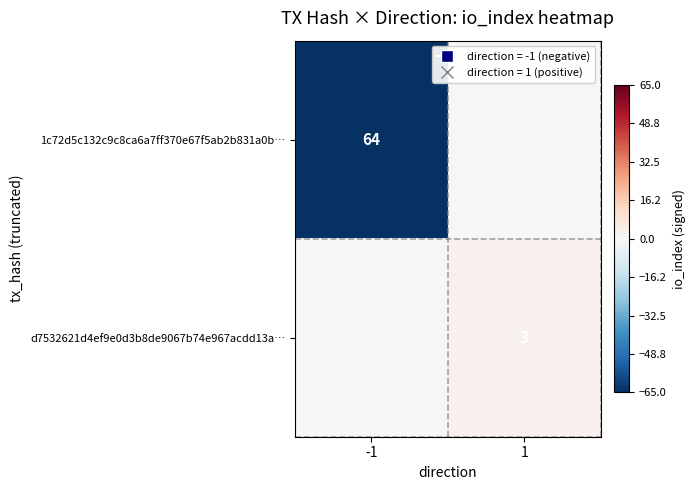

True or false: 1c72d5c132c9c8ca6a7ff370e67f5ab2b831a0b… has a value of 64 at -1.

True